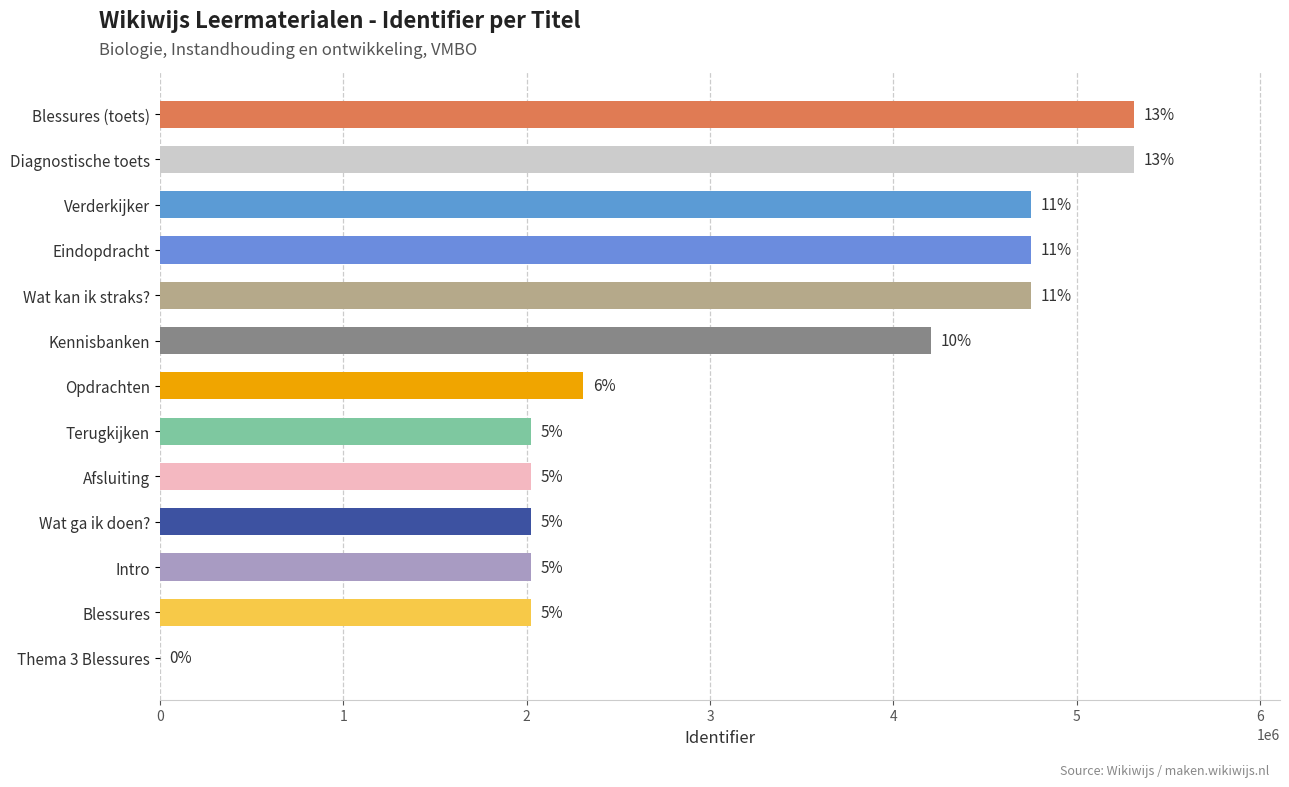

Rank the categories by value from highest to lowest.

Blessures (toets), Diagnostische toets, Verderkijker, Eindopdracht, Wat kan ik straks?, Kennisbanken, Opdrachten, Terugkijken, Afsluiting, Wat ga ik doen?, Intro, Blessures, Thema 3 Blessures